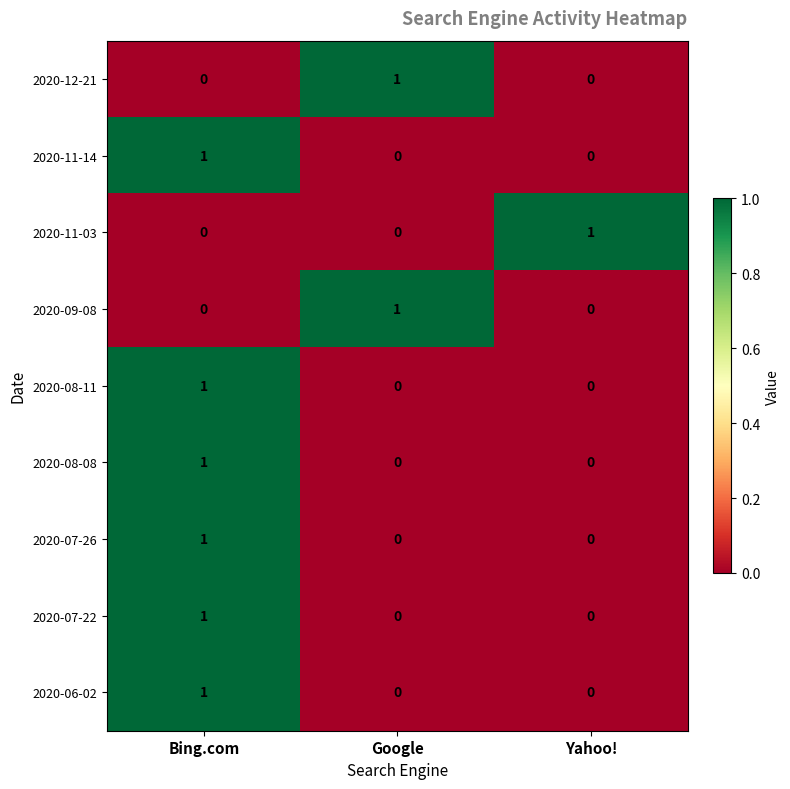

What is the total value across all series at Yahoo!?

1